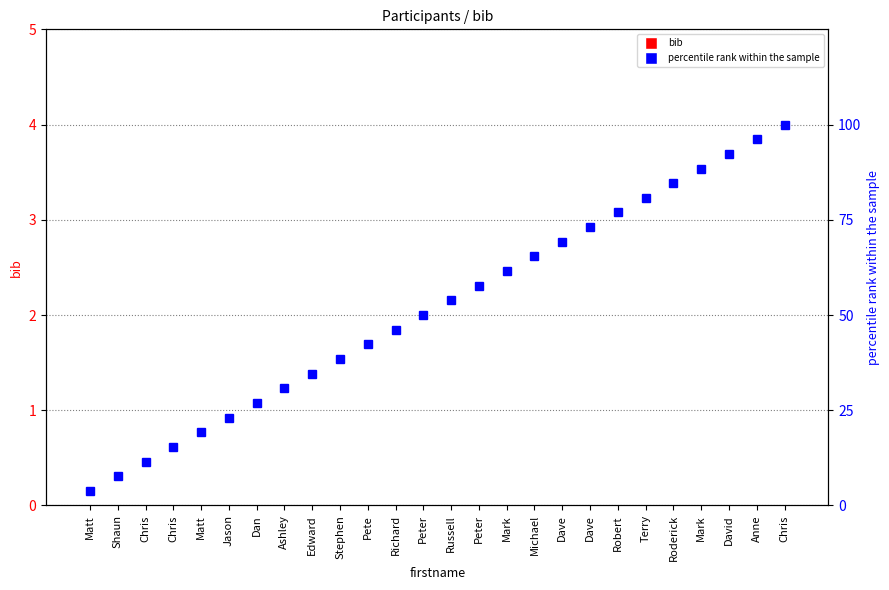

True or false: percentile rank within the sample has a value of 120.0 at Robert.

False